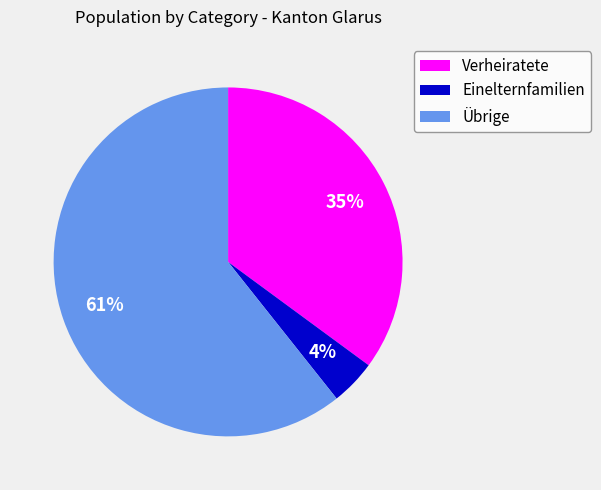

How many segments does this pie chart have?

3